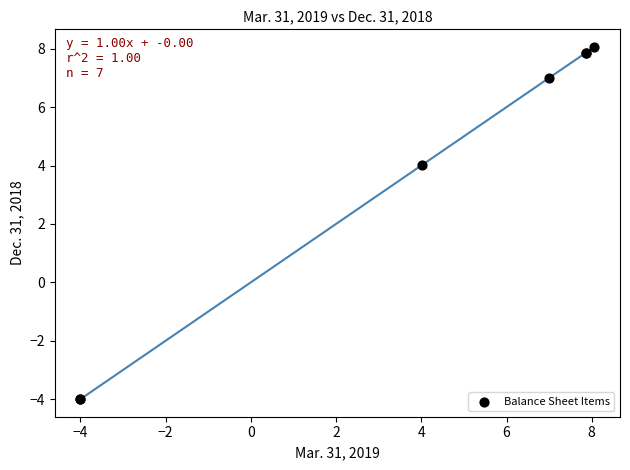

What Y value in the scatter plot is closest to 2?

4.0